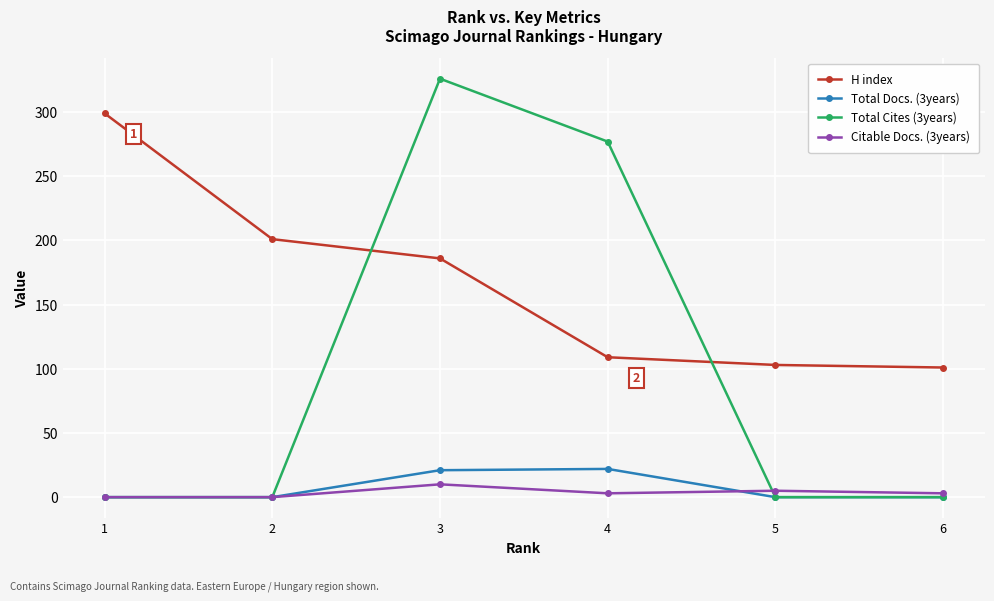

Is the value of Total Cites (3years) at 4 greater than the value of Citable Docs. (3years) at 2?

Yes